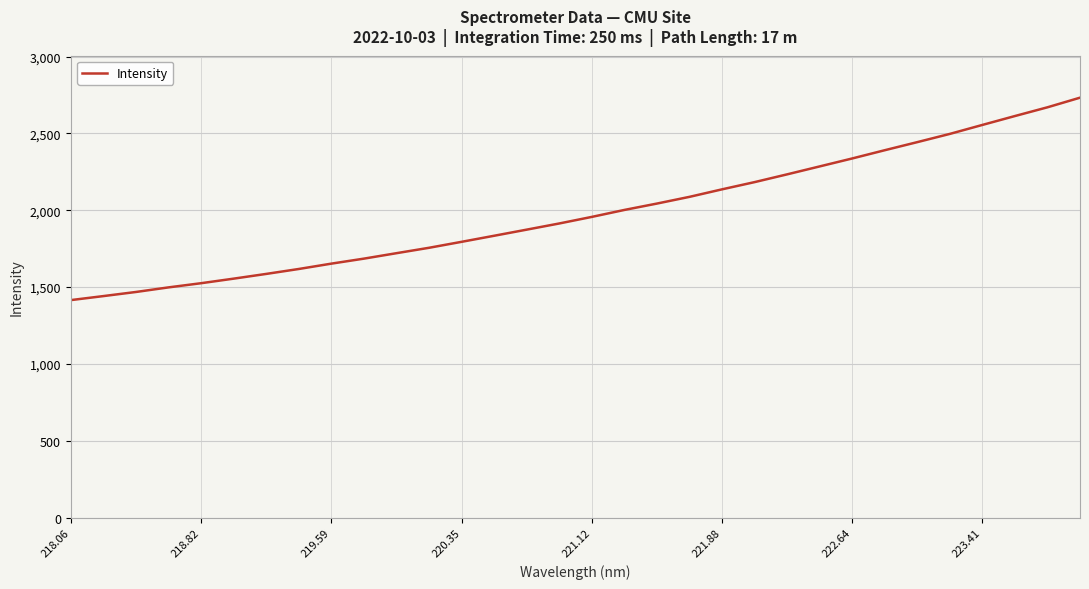

Count the number of data series in this chart.

1